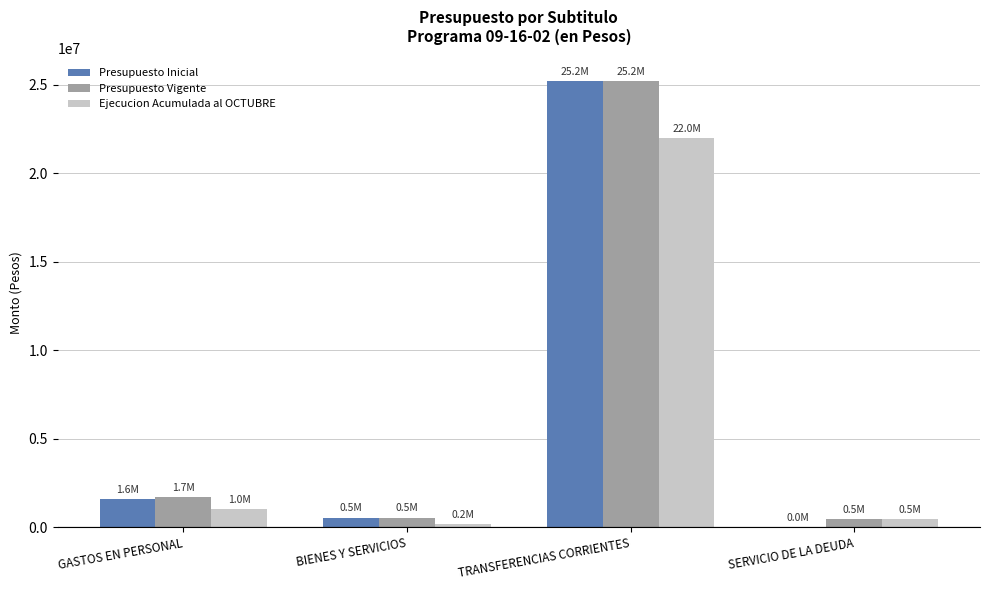

At which category does the chart reach its peak across all series?

TRANSFERENCIAS CORRIENTES